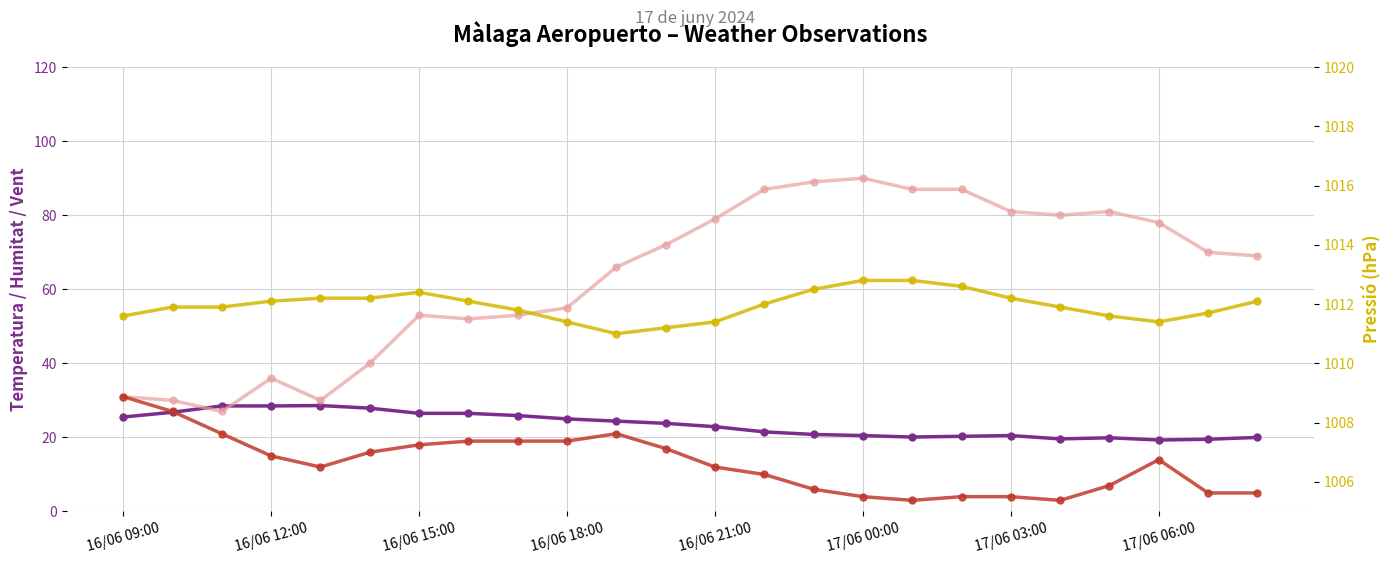

What is the total value across all series at 17?

1123.9